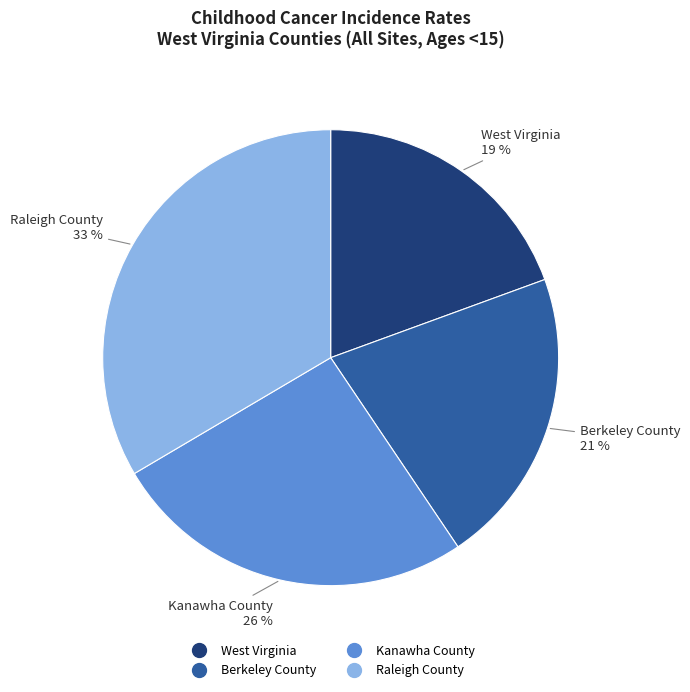

What percentage is the Kanawha County slice, to the nearest percent?

26%